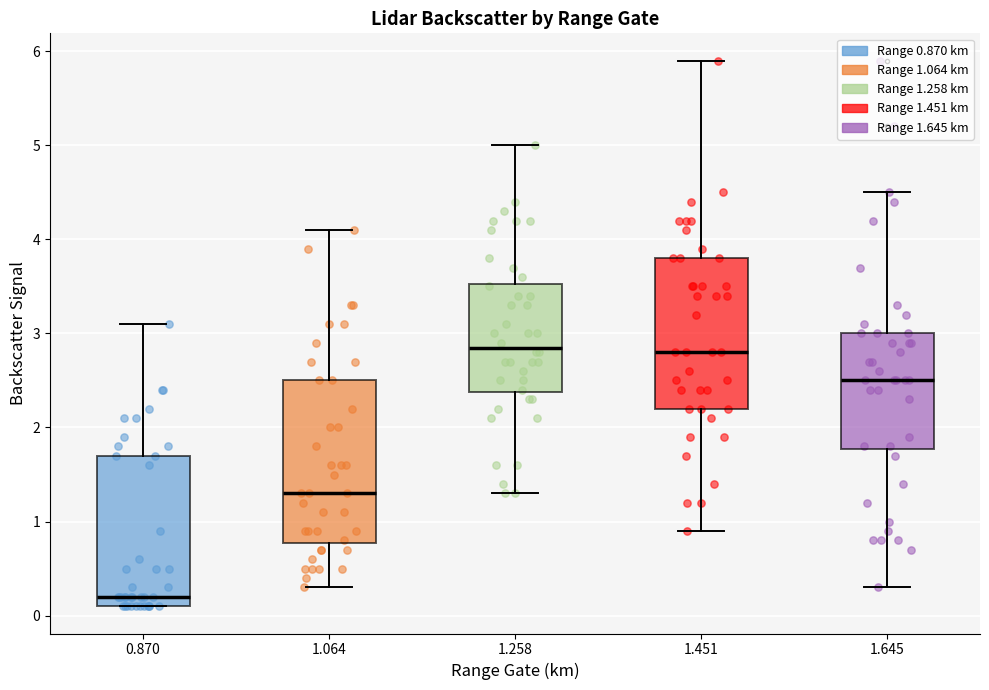

Comparing the boxes themselves (not the whiskers), which one is the tallest?

1.064